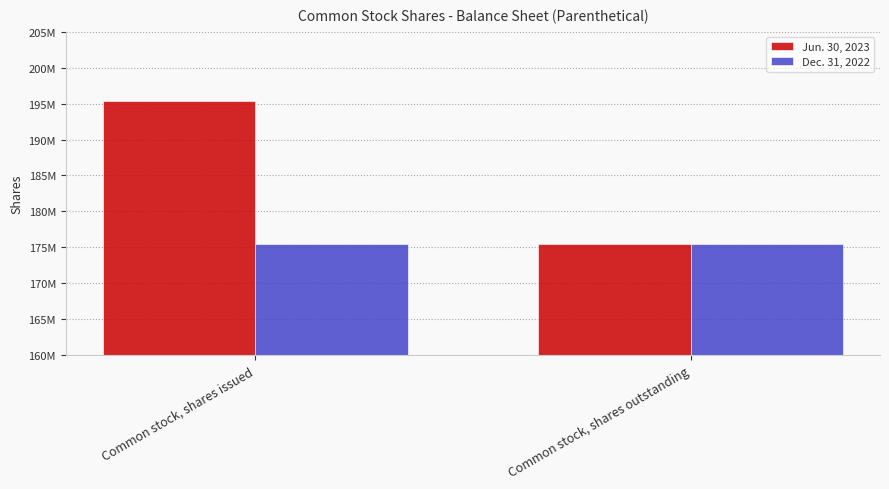

True or false: Jun. 30, 2023 has a value of 251494906 at Common stock, shares outstanding.

False